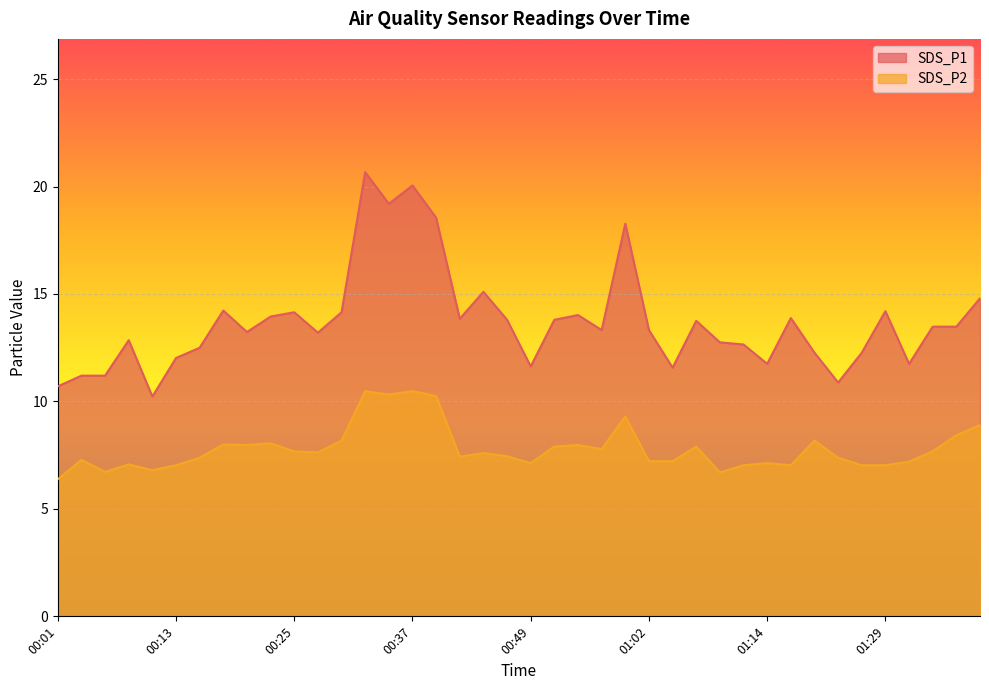

Reading right to left, what are all the values shown in this chart?

SDS_P1: 14.8	13.5	13.5	11.8	14.2	12.3	10.9	12.3	13.9	11.8	12.7	12.8	13.8	11.6	13.3	18.3	13.3	14.0	13.8	11.6	13.8	15.1	13.8	18.6	20.1	19.2	20.7	14.2	13.2	14.2	13.9	13.2	14.2	12.5	12.0	10.2	12.8	11.2	11.2	10.7
SDS_P2: 8.9	8.4	7.7	7.2	7.0	7.0	7.4	8.2	7.0	7.1	7.0	6.7	7.9	7.2	7.2	9.3	7.8	8.0	7.9	7.1	7.5	7.6	7.4	10.2	10.5	10.3	10.5	8.2	7.6	7.7	8.1	8.0	8.0	7.4	7.0	6.8	7.1	6.7	7.3	6.4